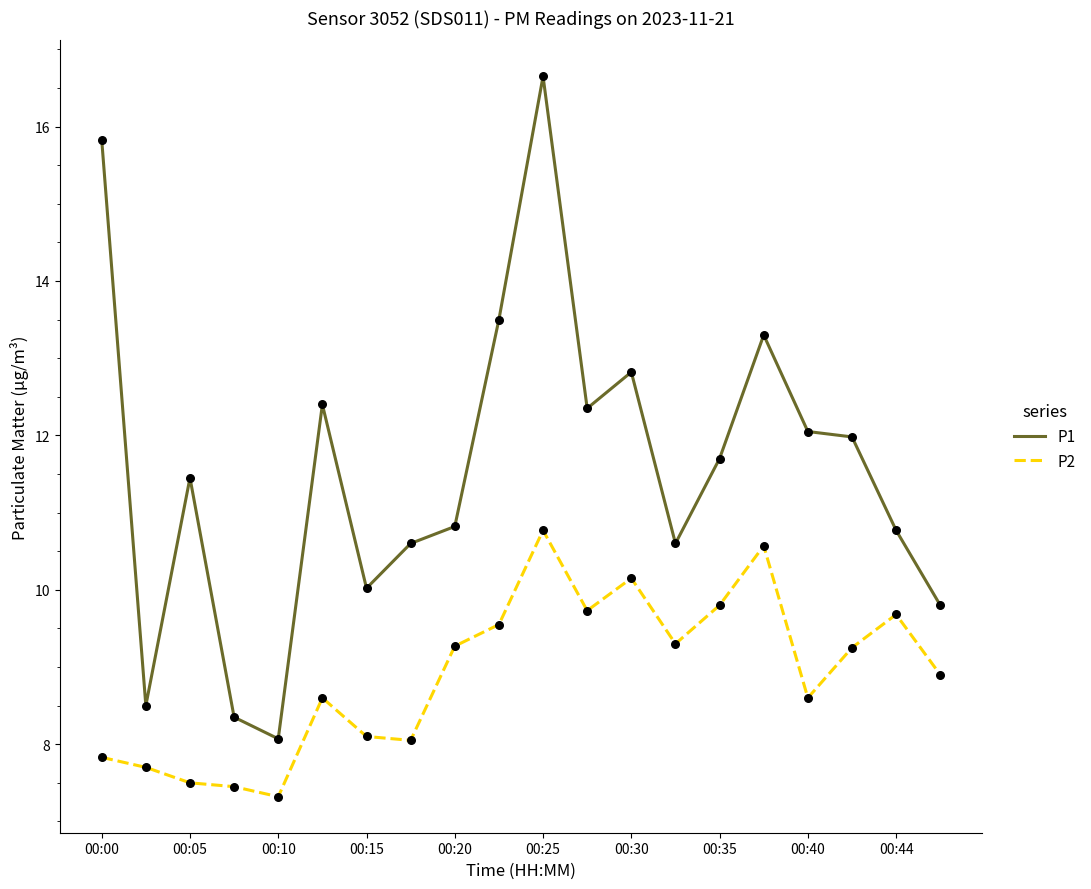

Which series has the largest total across all categories?

P1